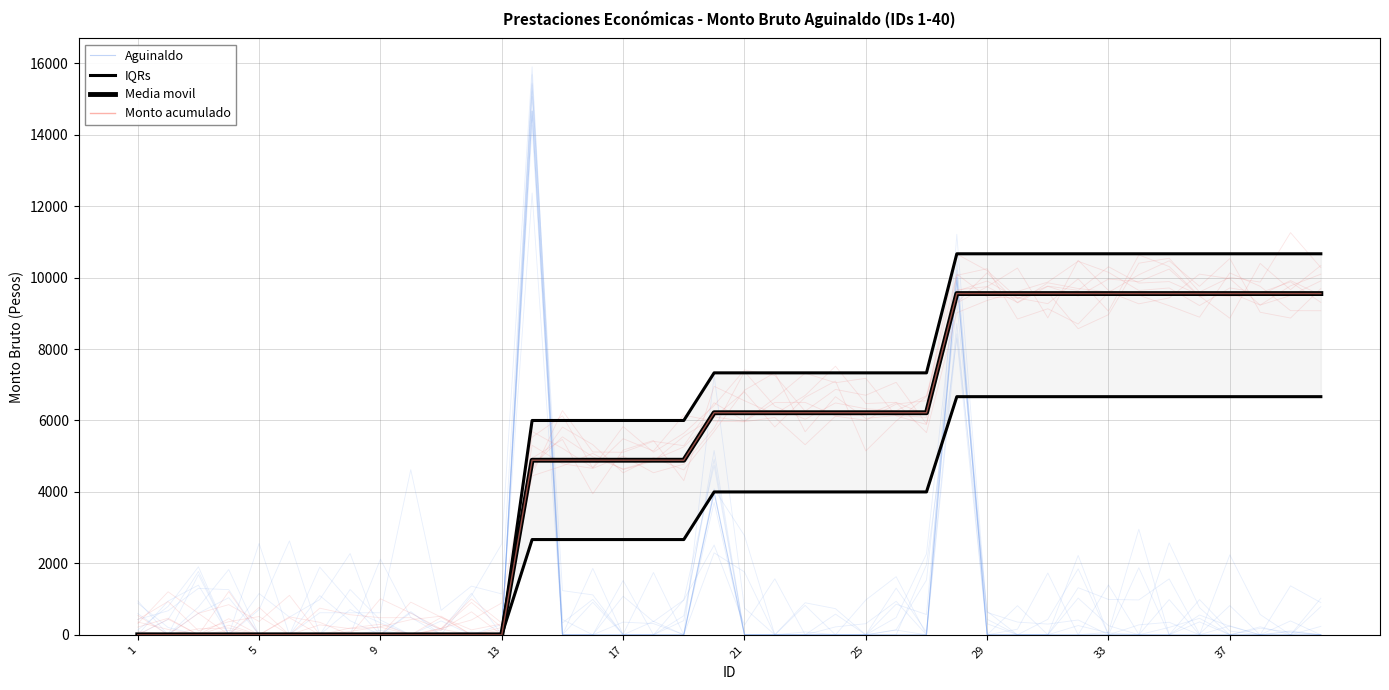

Which series changed the most between 23 and 26?

Aguinaldo